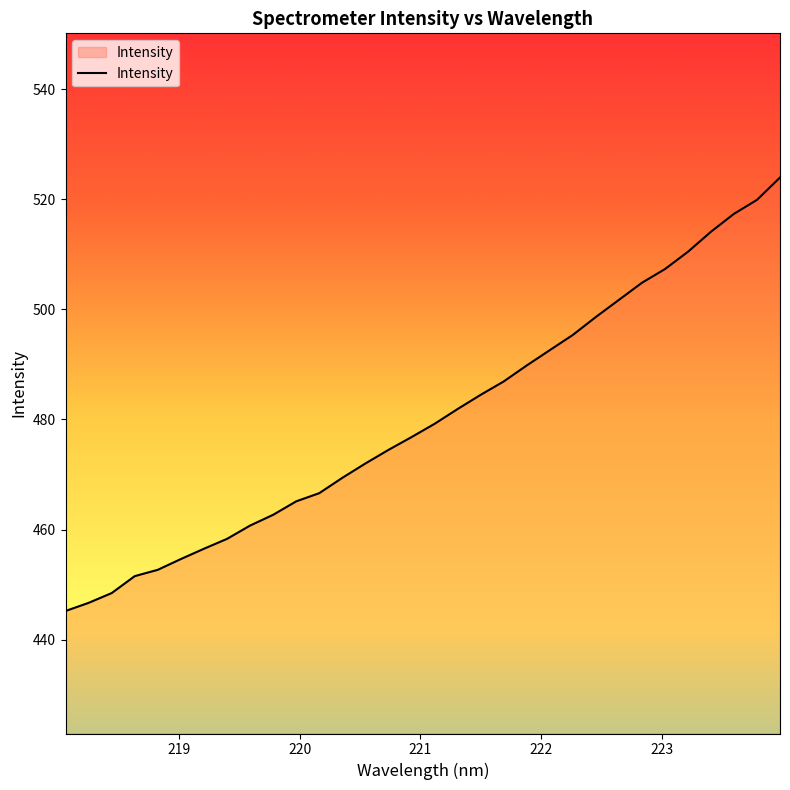

What is the difference between the maximum and minimum values?

78.8